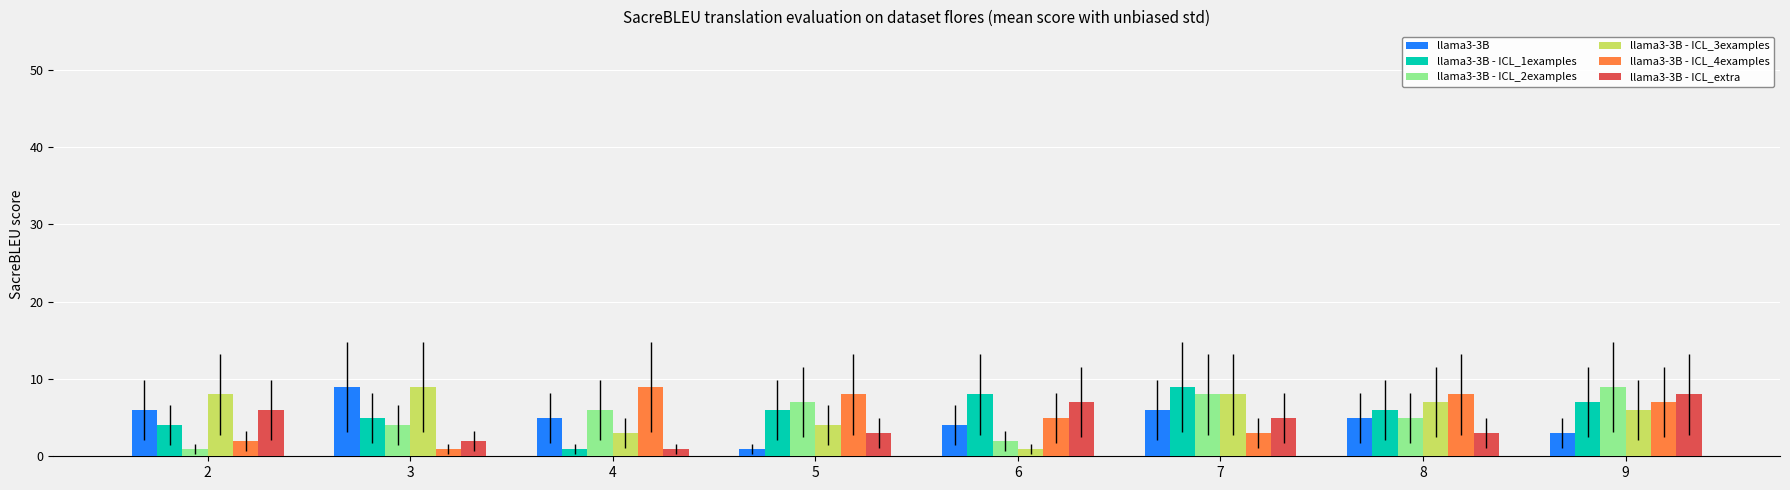

Where does the llama3-3B - ICL_extra series first go above 5?

2